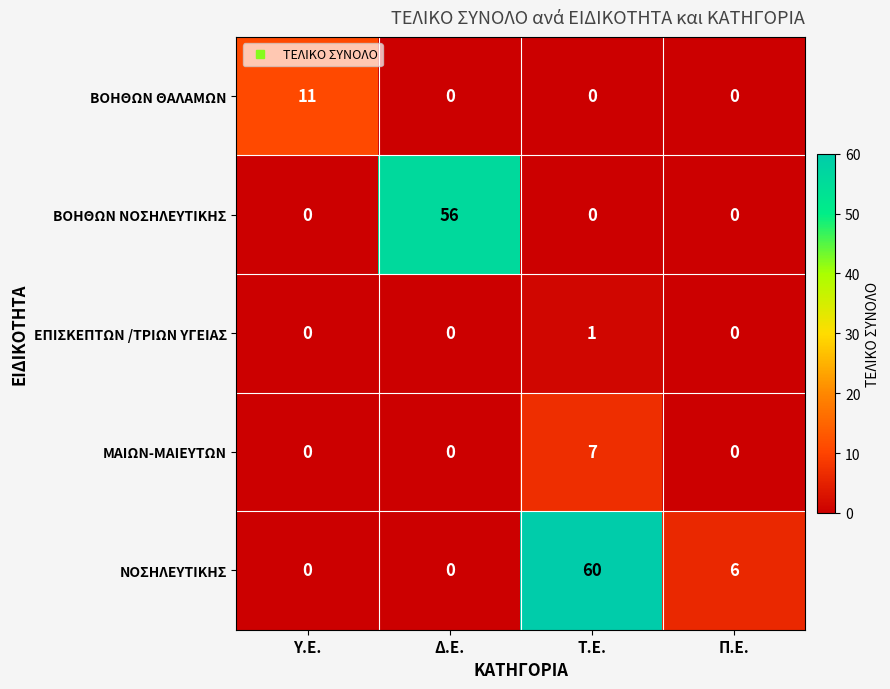

Which series changed the most between Τ.Ε. and Π.Ε.?

ΝΟΣΗΛΕΥΤΙΚΗΣ